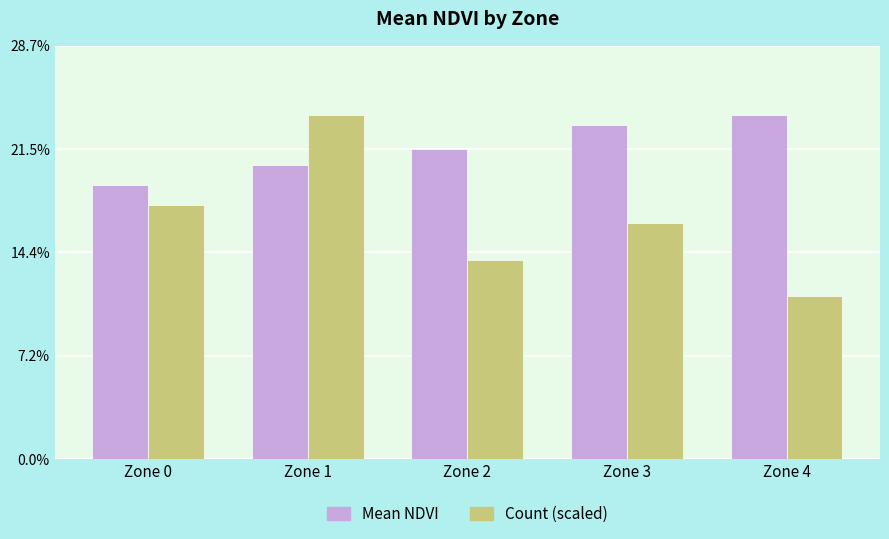

List the series in order of their overall mean, highest first.

Mean NDVI, Count (scaled)